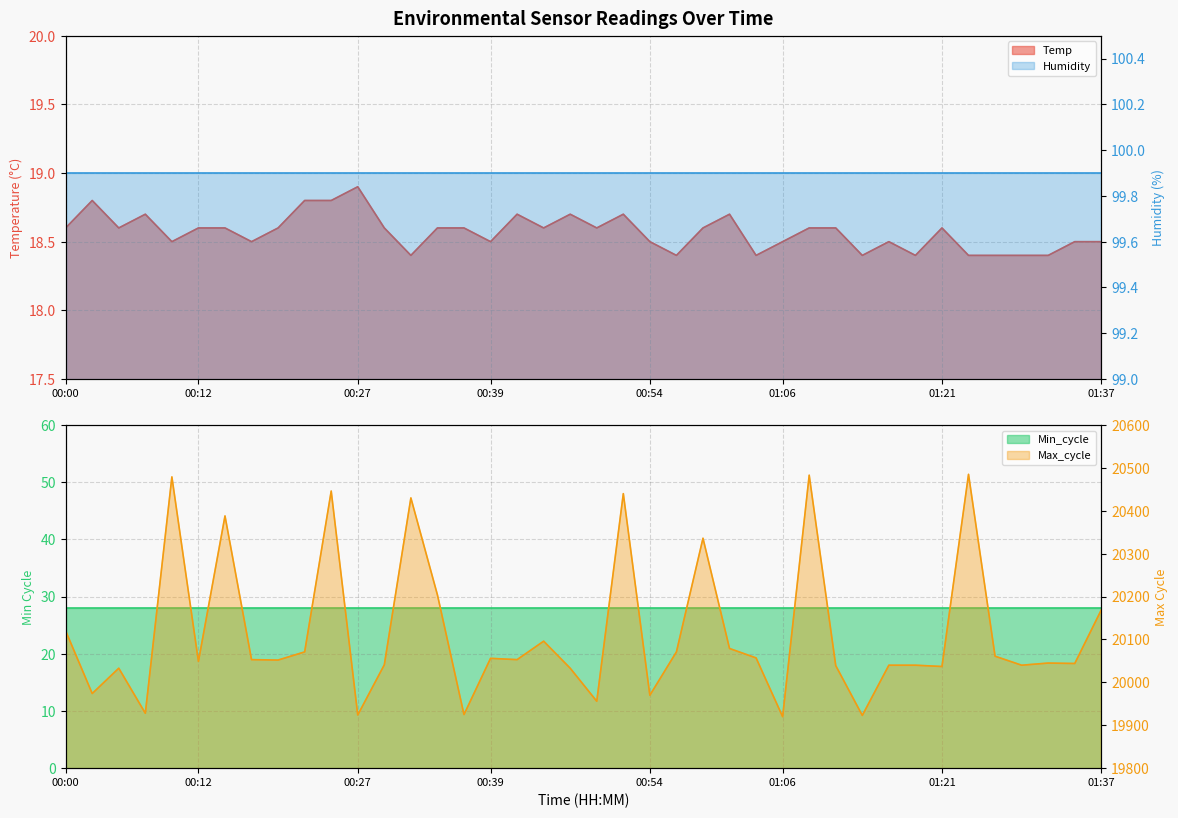

The value of Max_cycle at 00:05 is 20033.0. True or false?

True